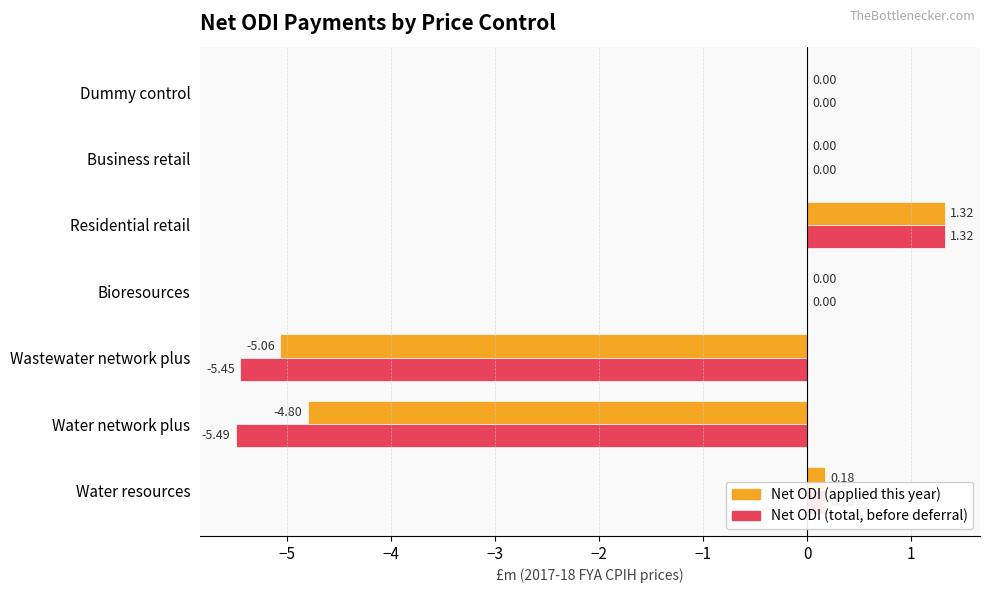

At which category is the sum across all series the highest?

Residential retail